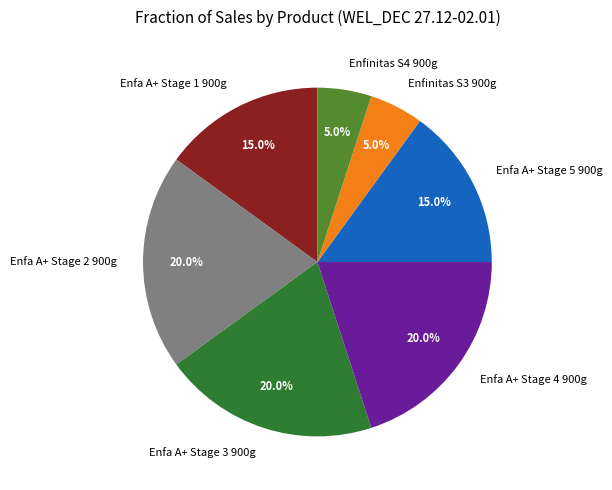

Is there a majority slice in this chart?

No